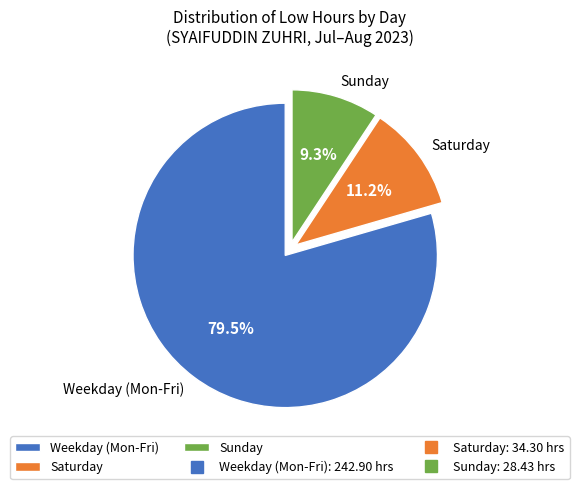

Is there any slice that represents more than half of the pie?

Yes